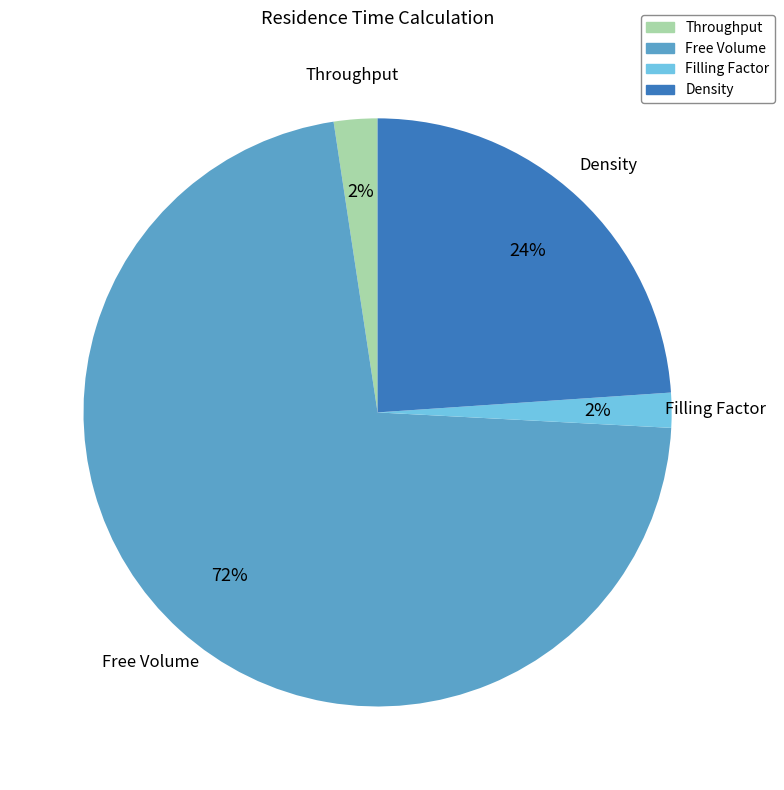

Does any single category account for the majority?

Yes